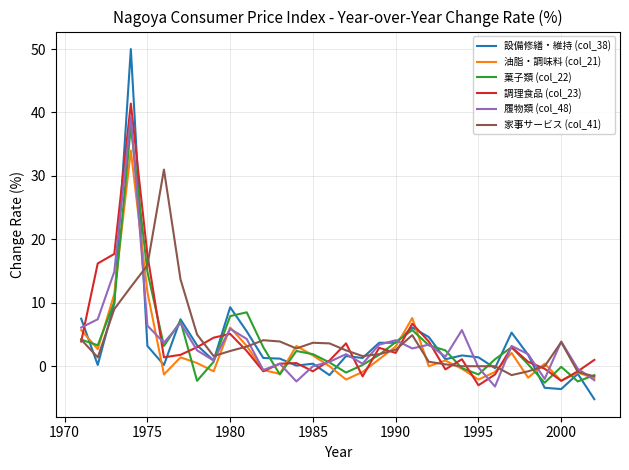

After their last crossing, which series has the higher values: 調理食品 (col_23) or 菓子類 (col_22)?

調理食品 (col_23)